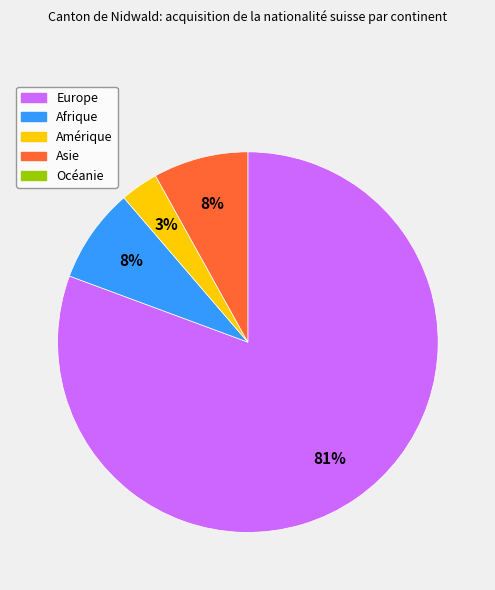

Does any single category account for the majority?

Yes